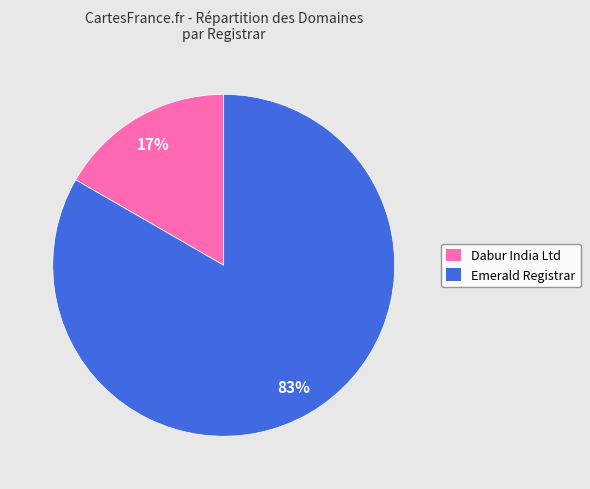

How many slices are in this pie chart?

2